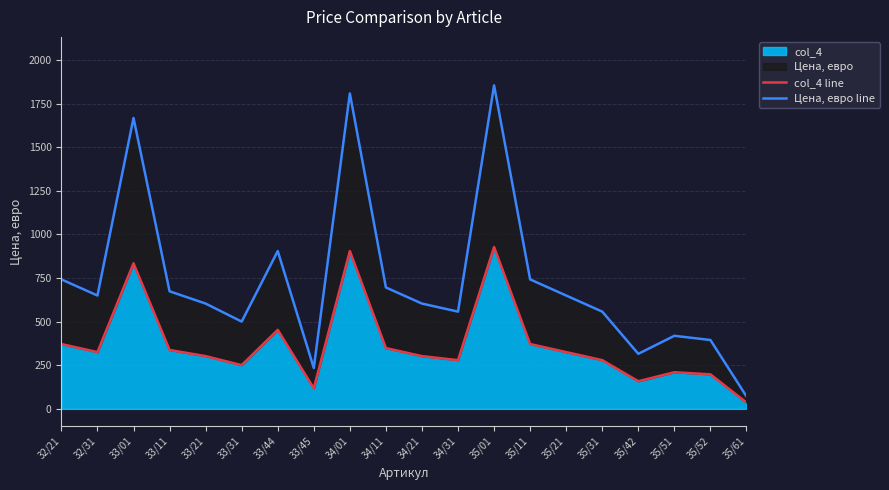

What is the label of the 1st point from the left?

32/21